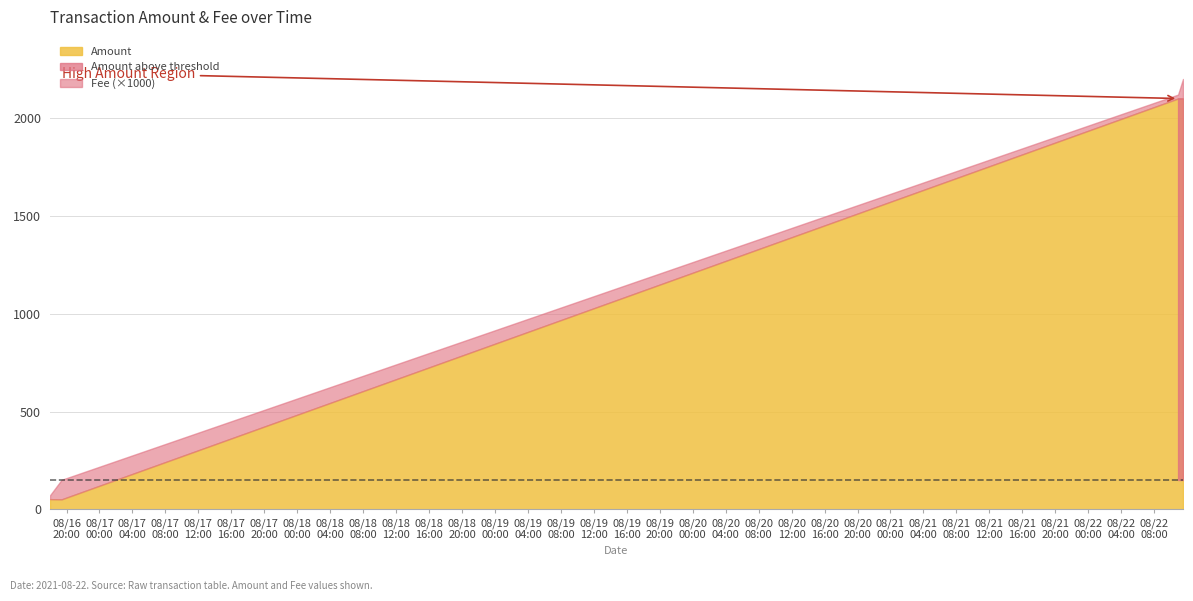

The Amount series shows 22.5 at 2021-08-16 18:00:00. True or false?

False